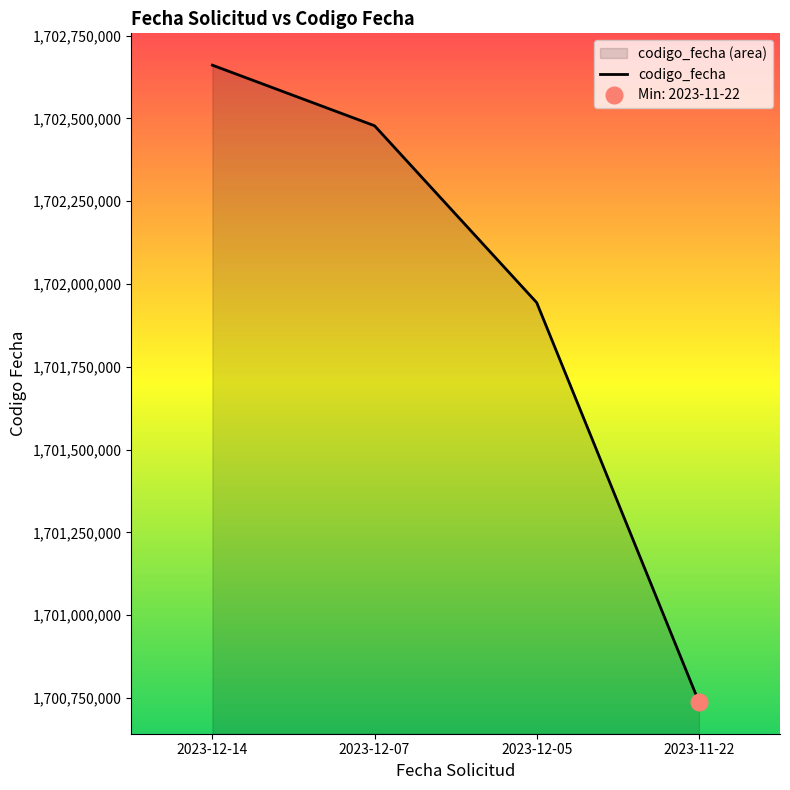

What is the difference between the second highest and second lowest values?

534193